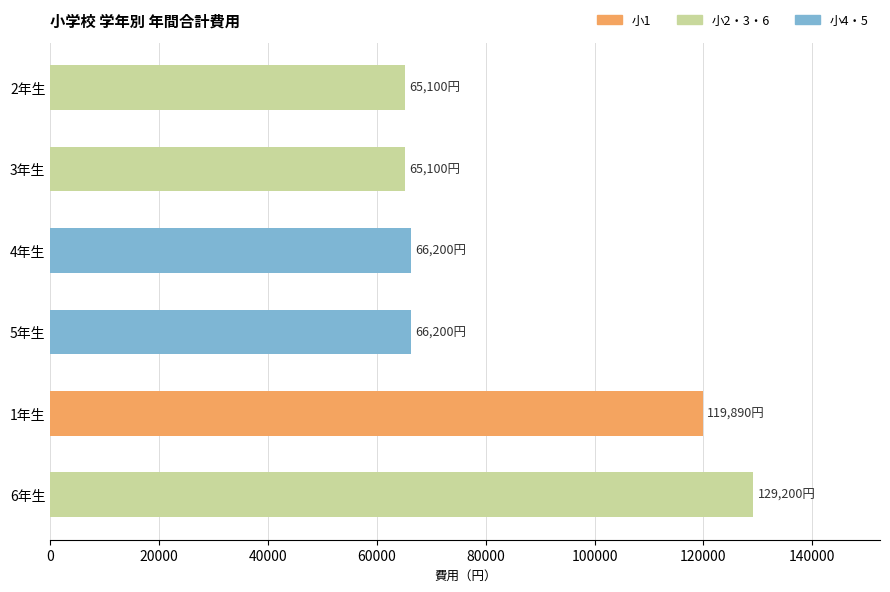

At which category does the chart reach its peak across all series?

6年生